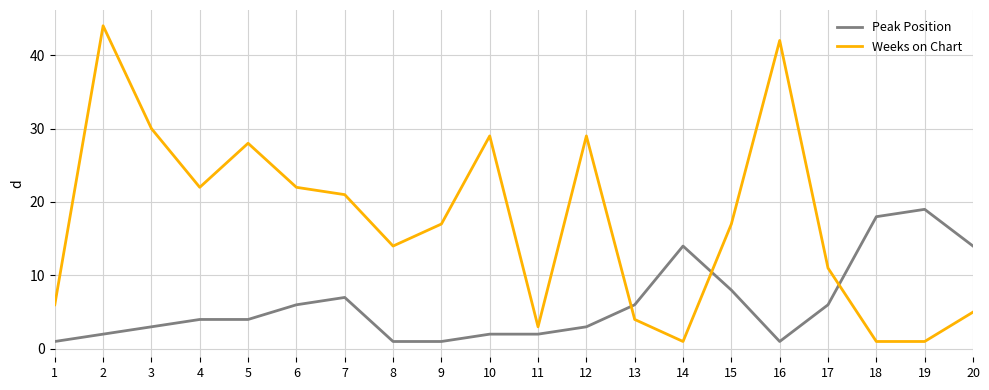

What is the difference between the Weeks on Chart values at 3 and 9?

13